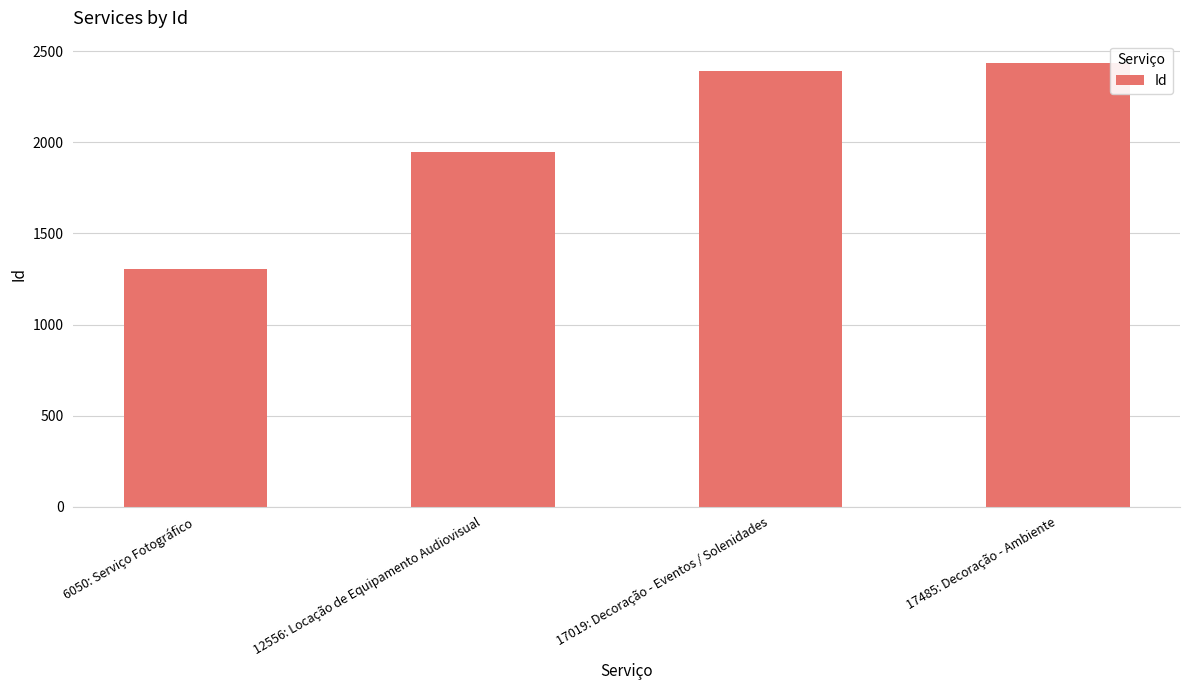

Reading left to right, list all the values displayed in this chart.

1303	1946	2389	2436